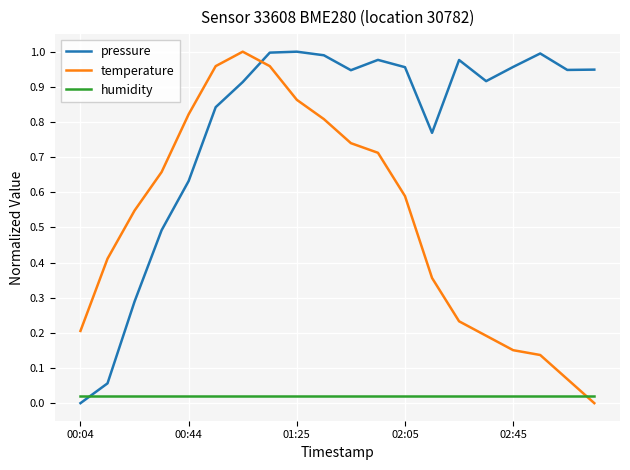

What are all the series names shown in the legend?

pressure, temperature, humidity